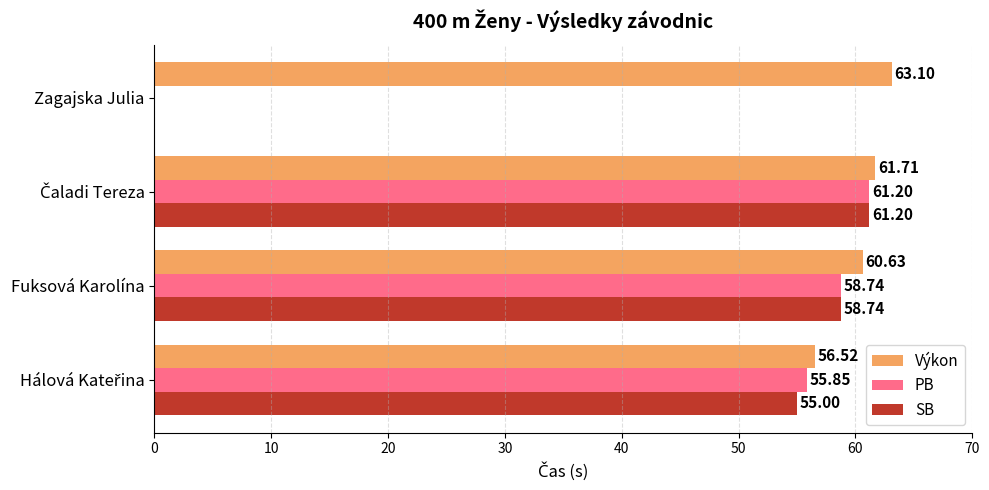

What is the total value across all series at Fuksová Karolína?

178.1